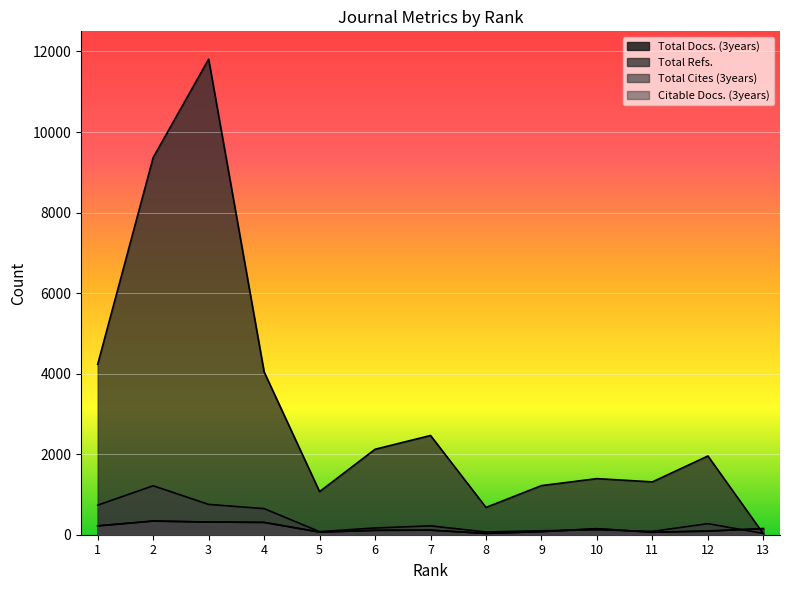

What are all the series names shown in the legend?

Total Docs. (3years), Total Refs., Total Cites (3years), Citable Docs. (3years)